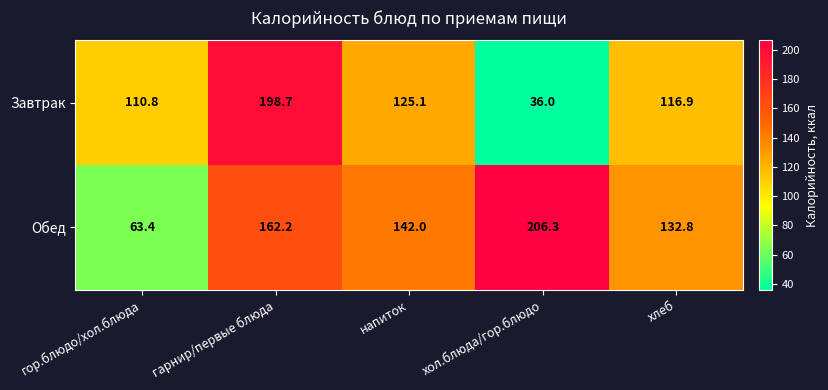

The value of Завтрак at хлеб is 116.9. True or false?

True